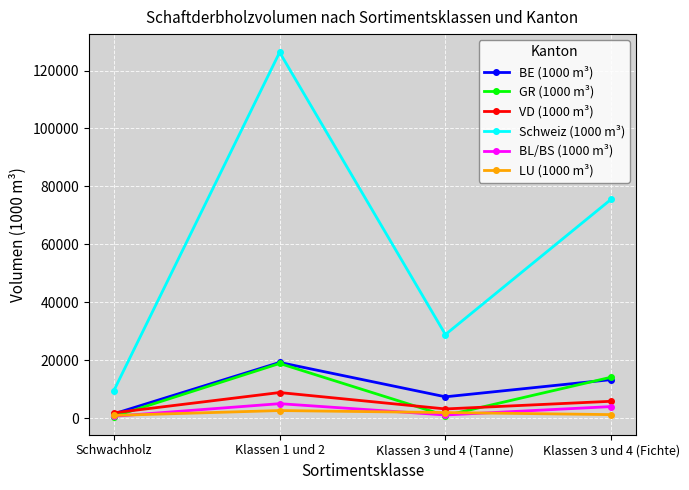

What is the average value of the GR (1000 m³) series?

8573